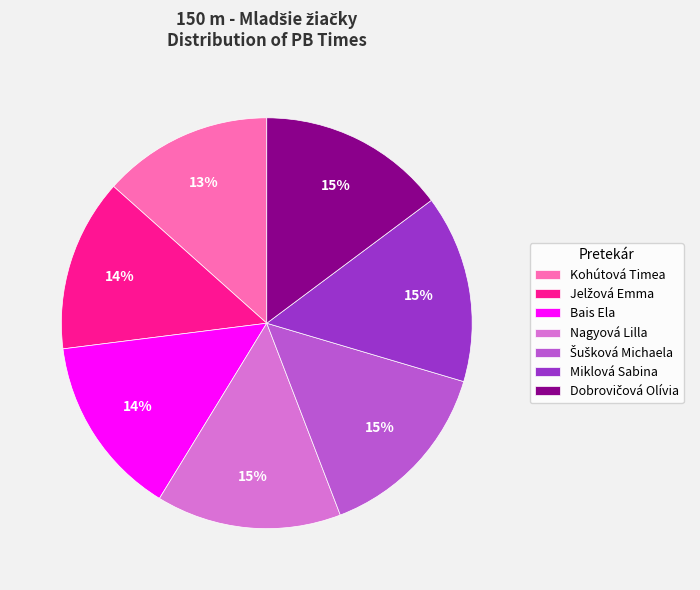

Which has a higher value, Miklová Sabina or Kohútová Timea?

Miklová Sabina